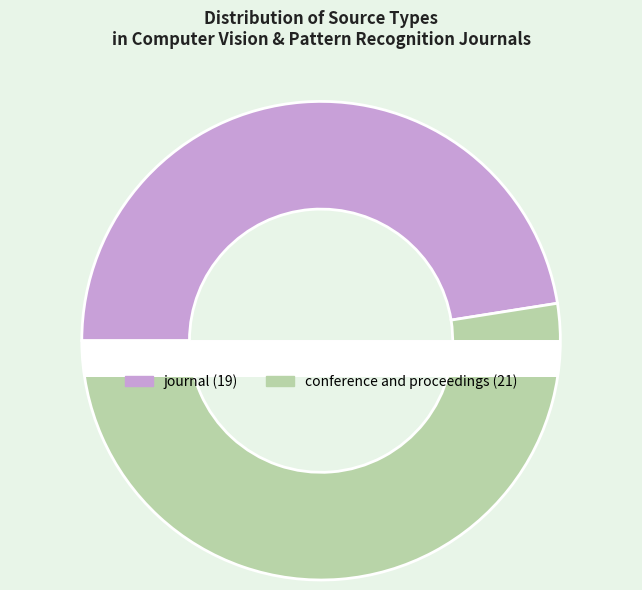

Is the sum of conference and proceedings and journal greater than half?

Yes